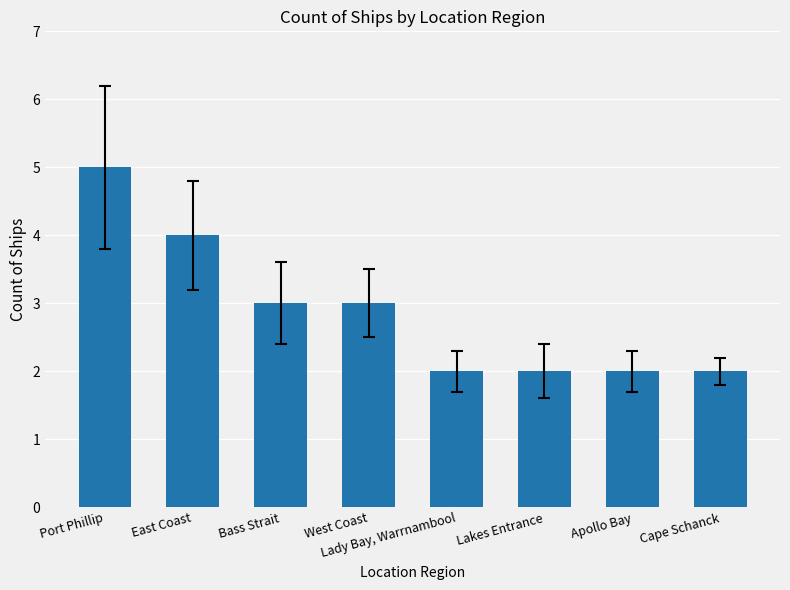

At which category does the chart reach its peak across all series?

Port Phillip